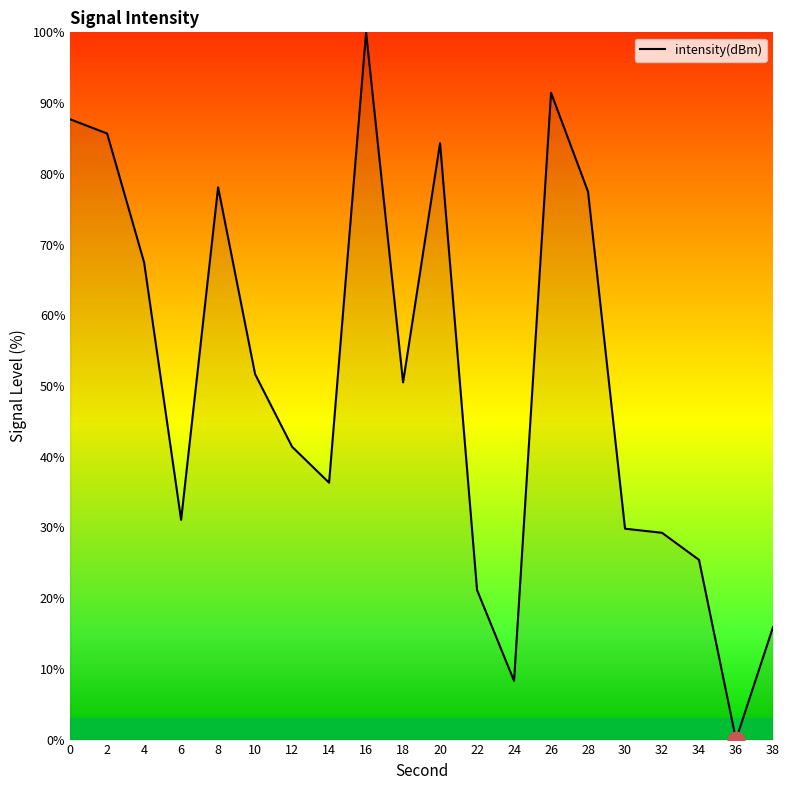

Is it true that the value at 26 is 18.5?

False